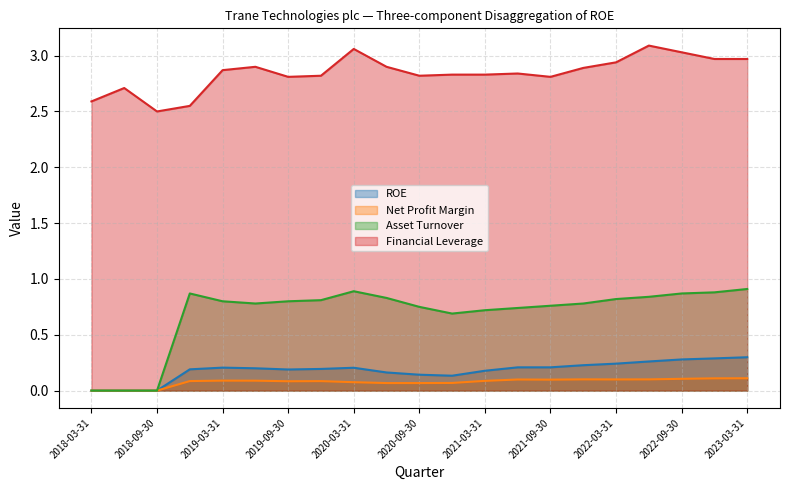

The value of Asset Turnover at 2021-09-30 is 0.3. True or false?

False